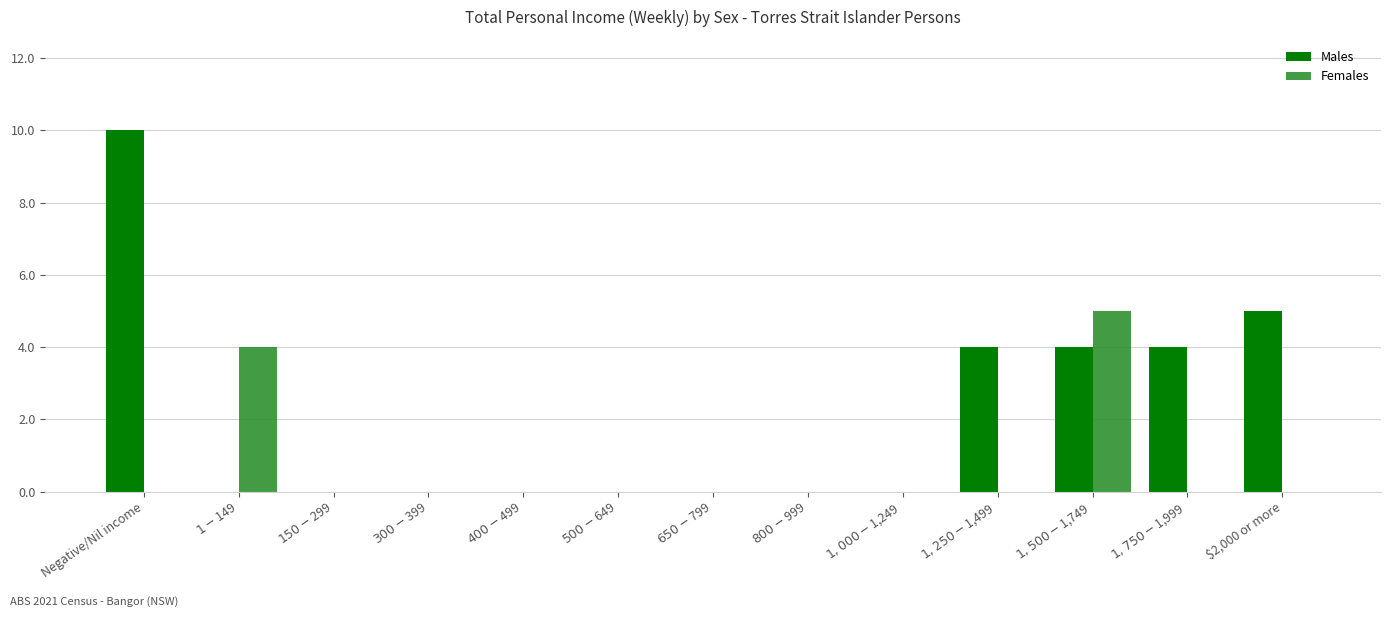

Reading left to right, list all the values displayed in this chart.

Males: 10	0	0	0	0	0	0	0	0	4	4	4	5
Females: 0	4	0	0	0	0	0	0	0	0	5	0	0